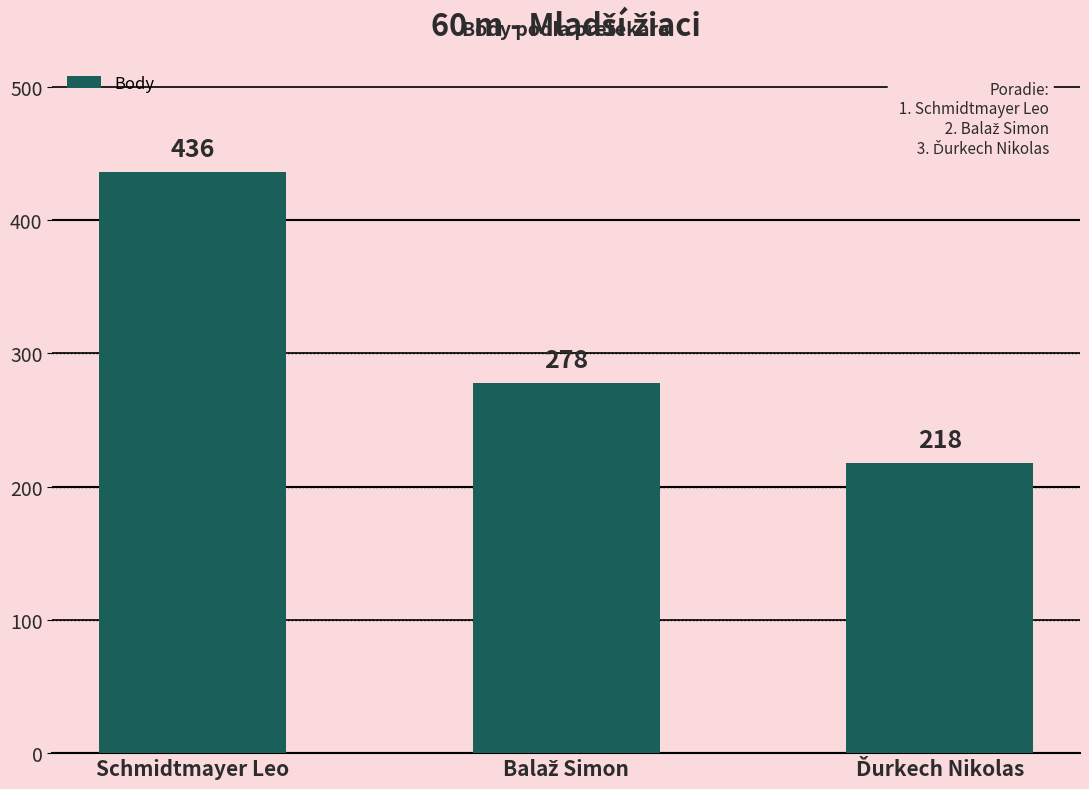

True or false: the data shows 436 at Schmidtmayer Leo.

True